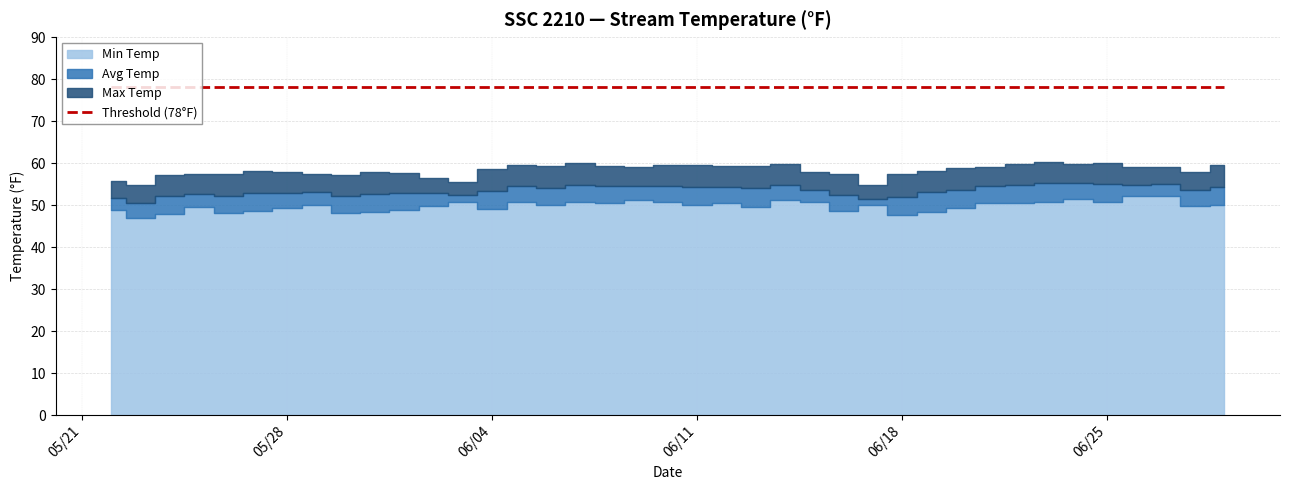

What position from the left is 2024-06-23?

33